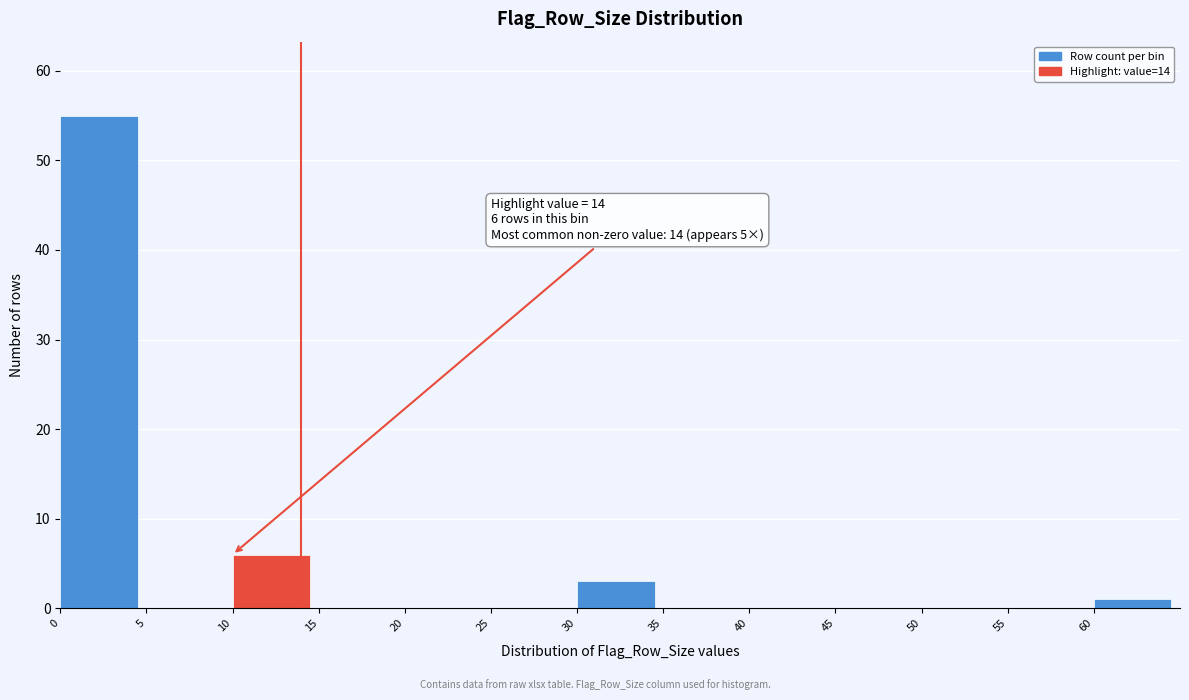

Over which range of the x-axis is the bar tallest?

0 to 5